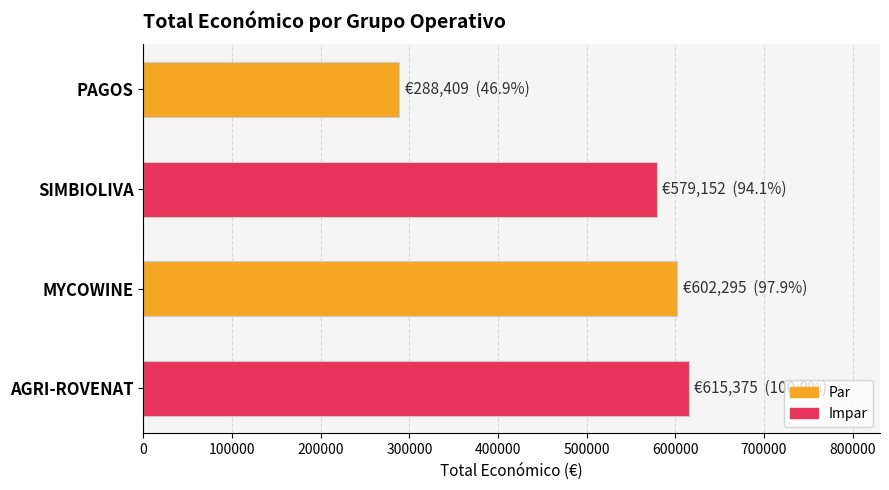

Between SIMBIOLIVA and PAGOS, which is larger?

SIMBIOLIVA